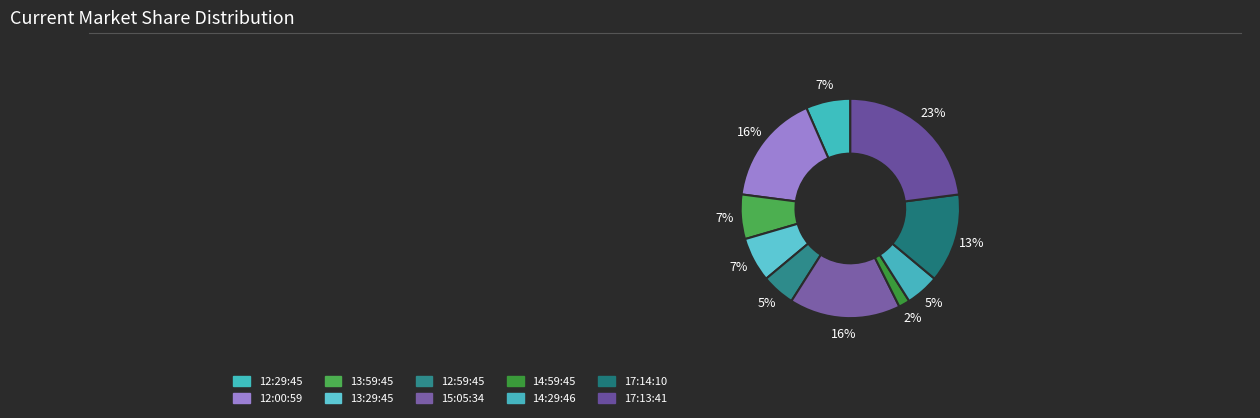

How many slices are in this pie chart?

10